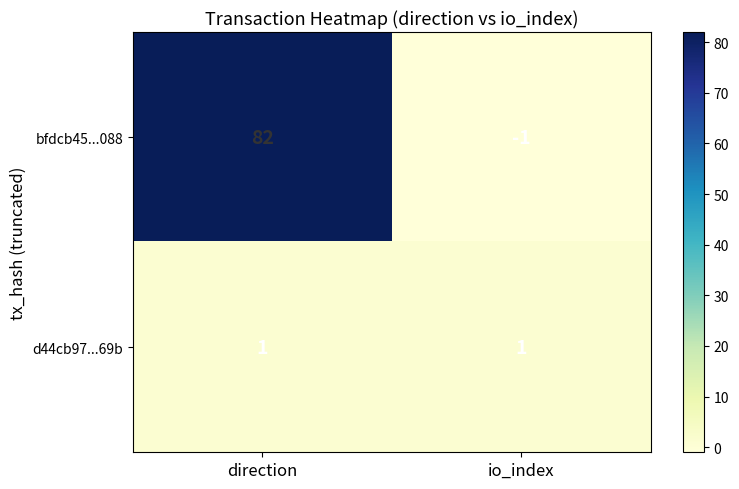

Reading left to right, extract all data points from this chart.

bfdcb45...088: direction=82	io_index=-1
d44cb97...69b: direction=1	io_index=1